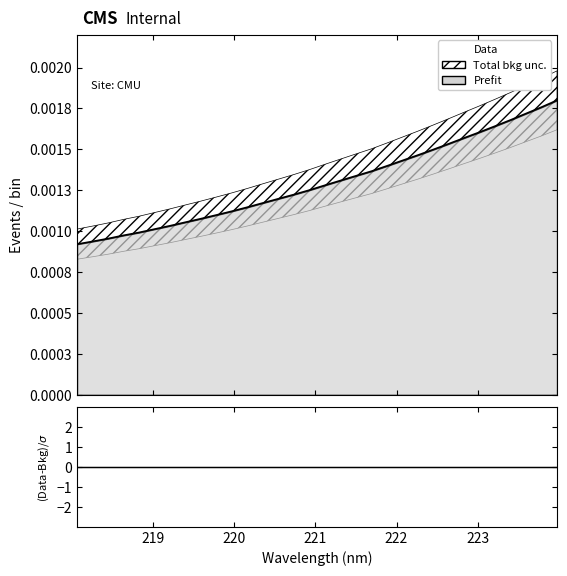

Count the number of data series in this chart.

2